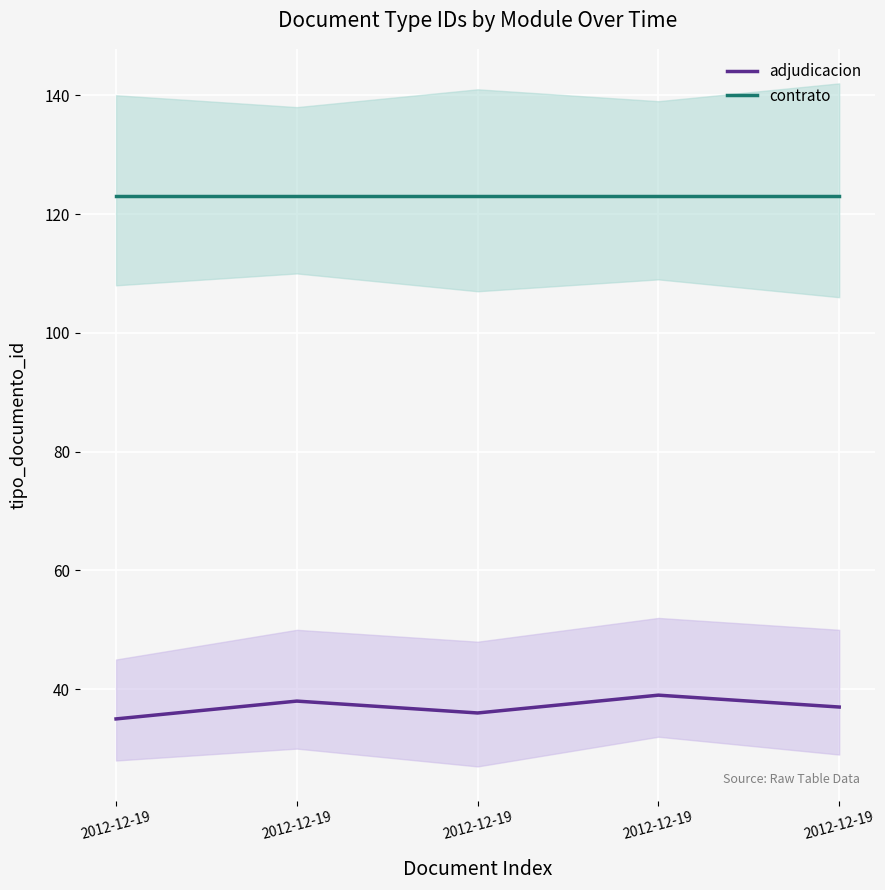

Is it true that contrato equals 123 at 2012-12-19?

True